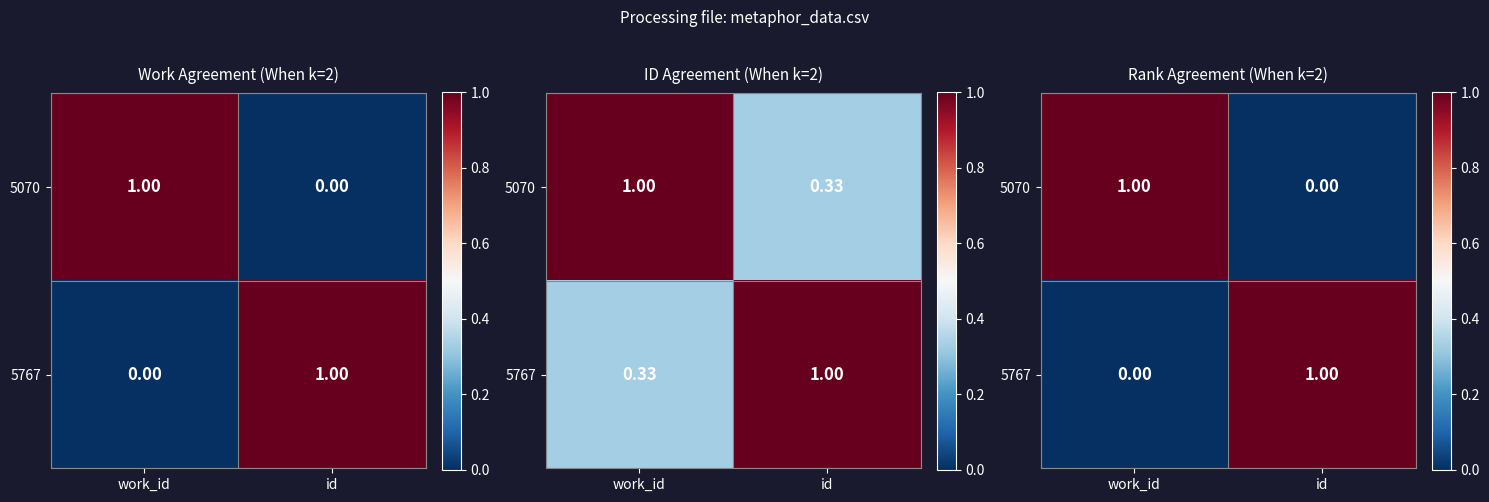

Rank the series at id from highest to lowest value.

5767, 5070